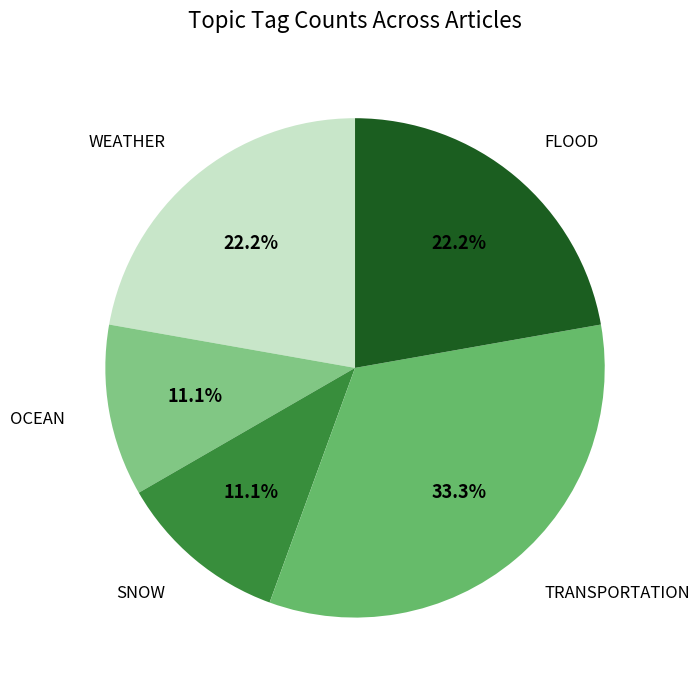

To the nearest percent, what is the average slice percentage?

20%